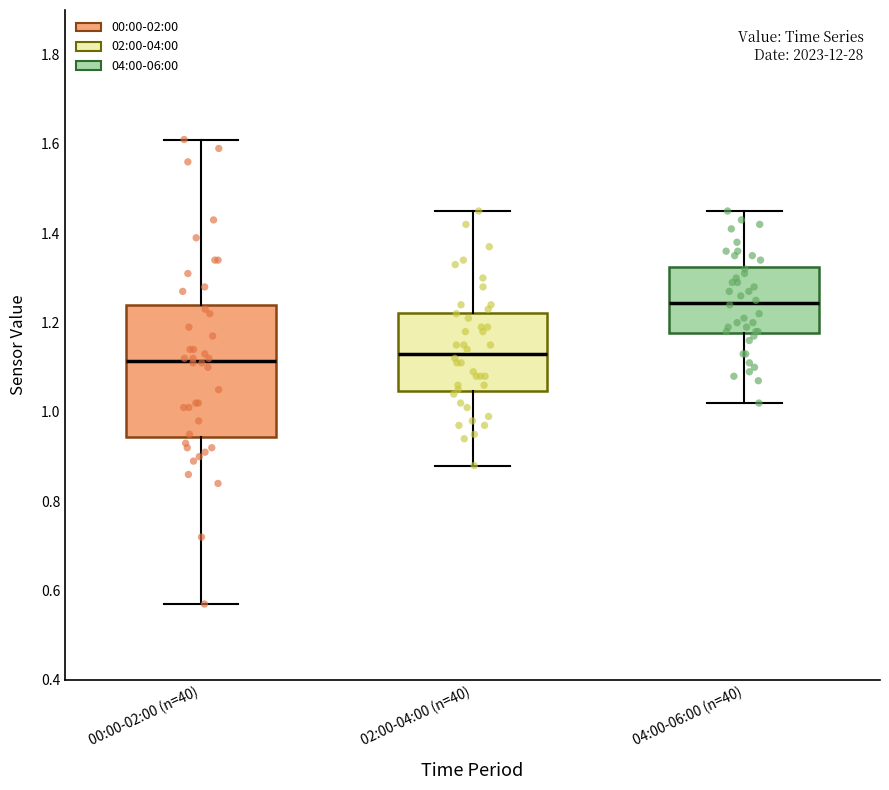

Where does the upper whisker of the box for 02:00-04:00 (n=40) end on the y-axis? The values are not printed on the chart, so give them approximately, as read against the axis.

1.46